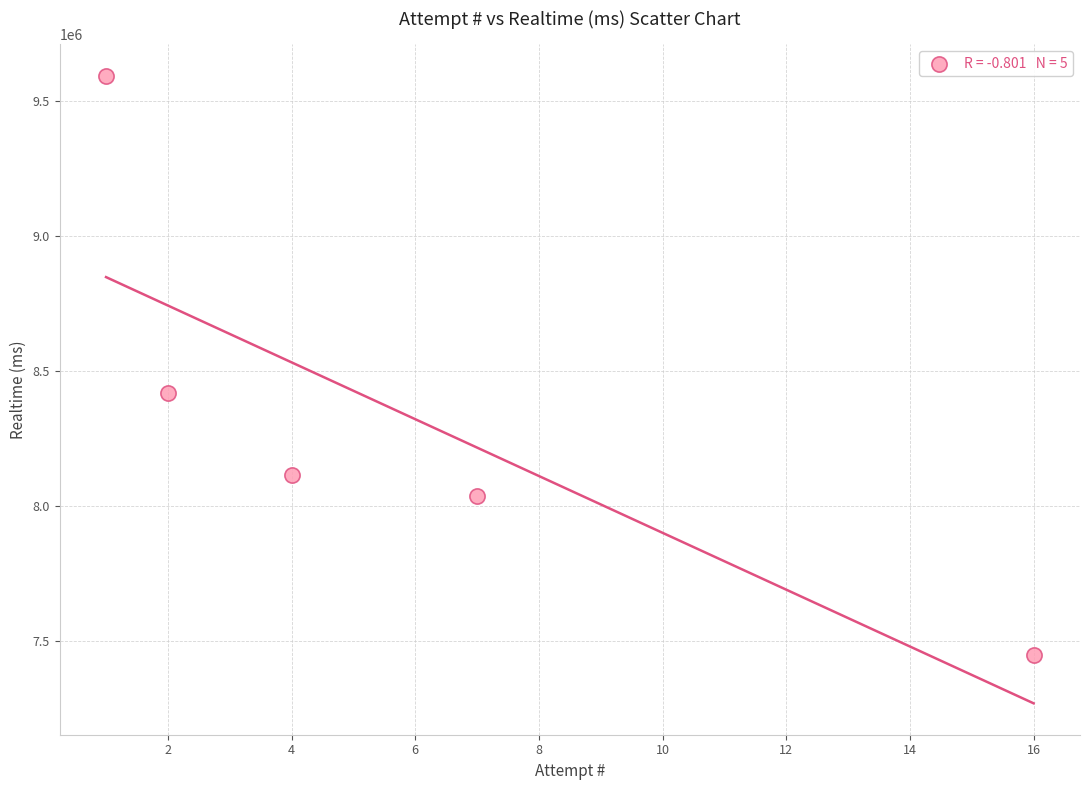

What Y value in the scatter plot is closest to 8520636?

8417281